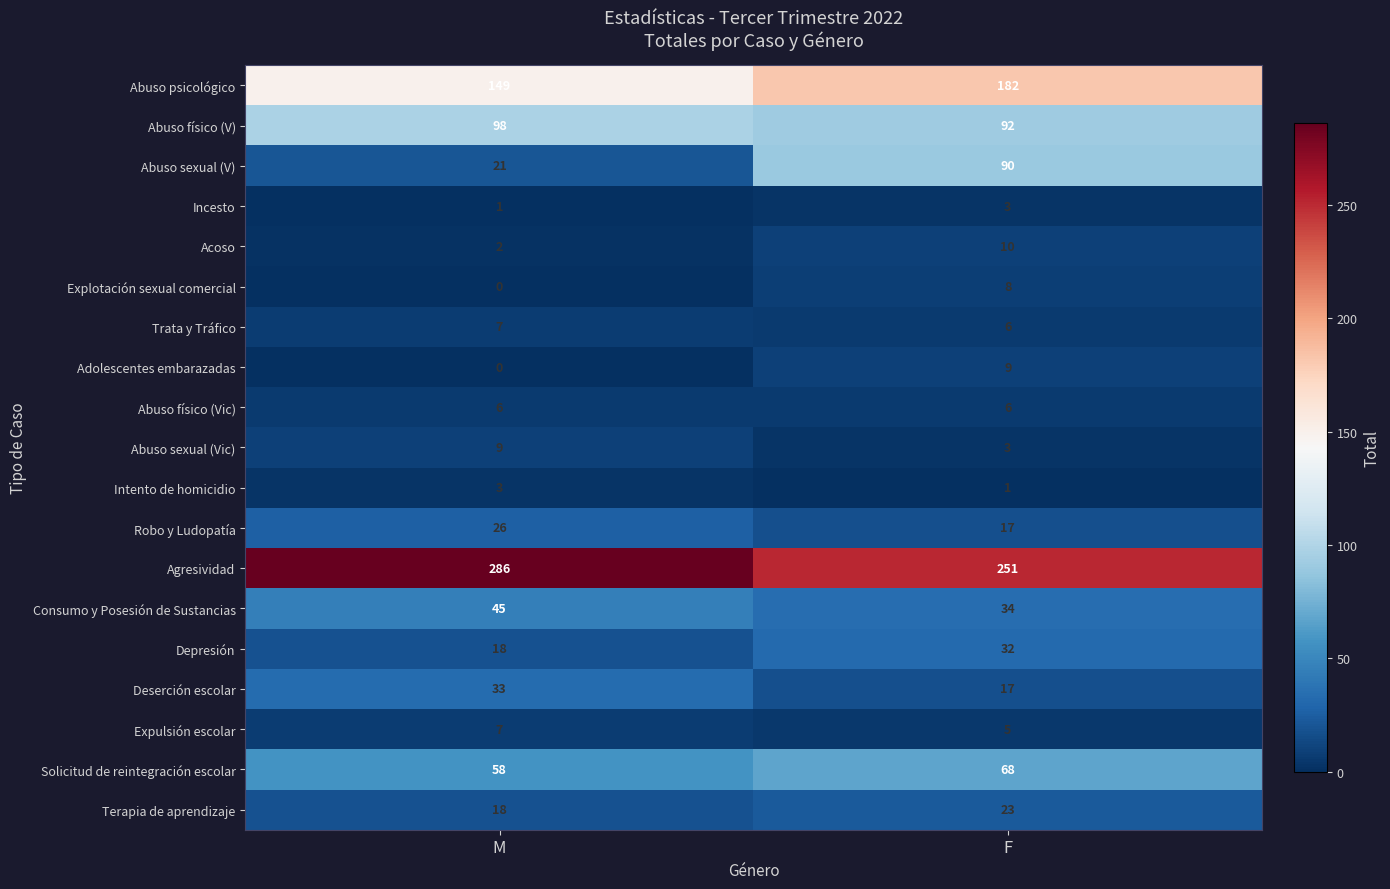

Which category has the highest value across all series?

M